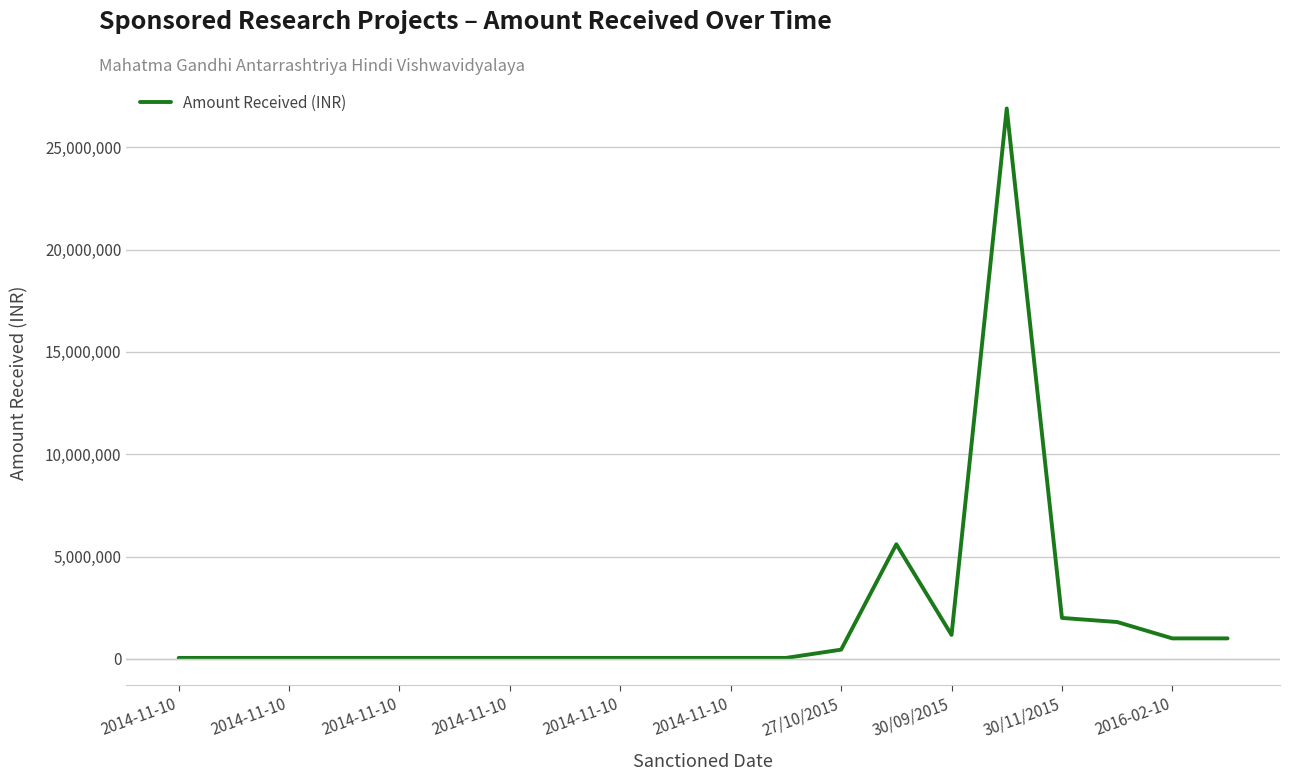

What is the greatest value displayed?

26900000